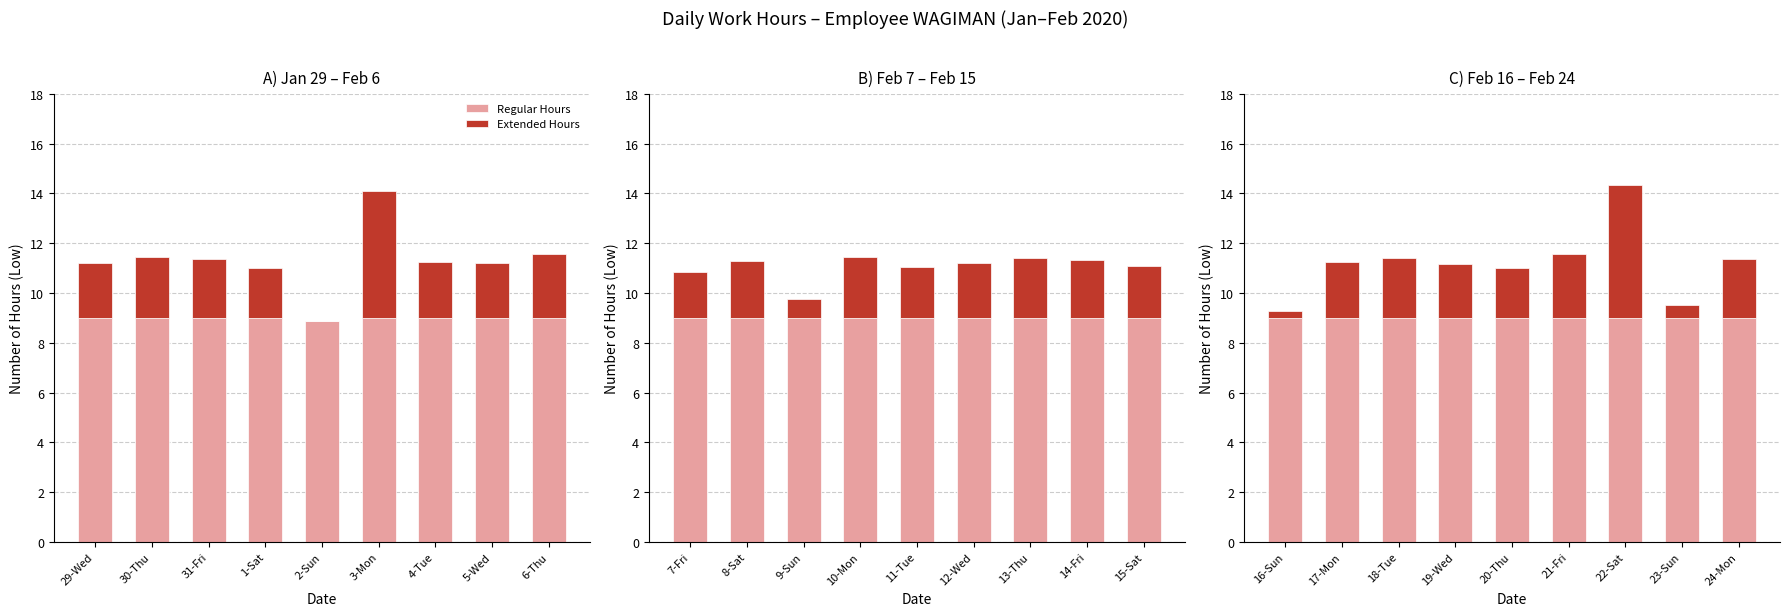

List the series in order of their peak value, lowest first.

Extended Hours, Regular Hours